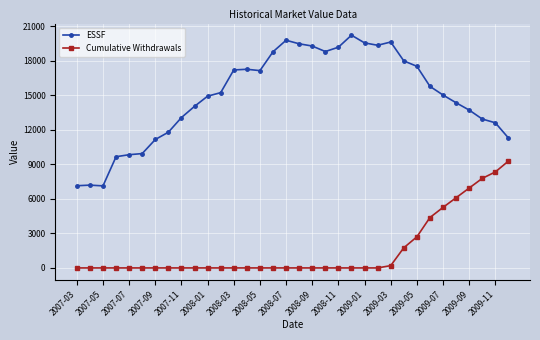

Which series has the widest spread of values?

ESSF